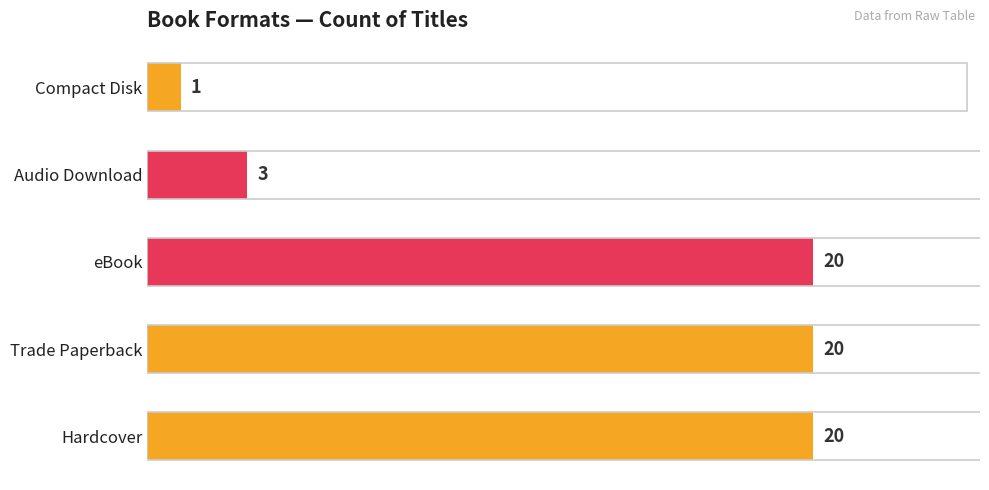

Is it true that the value at Hardcover is 28?

False